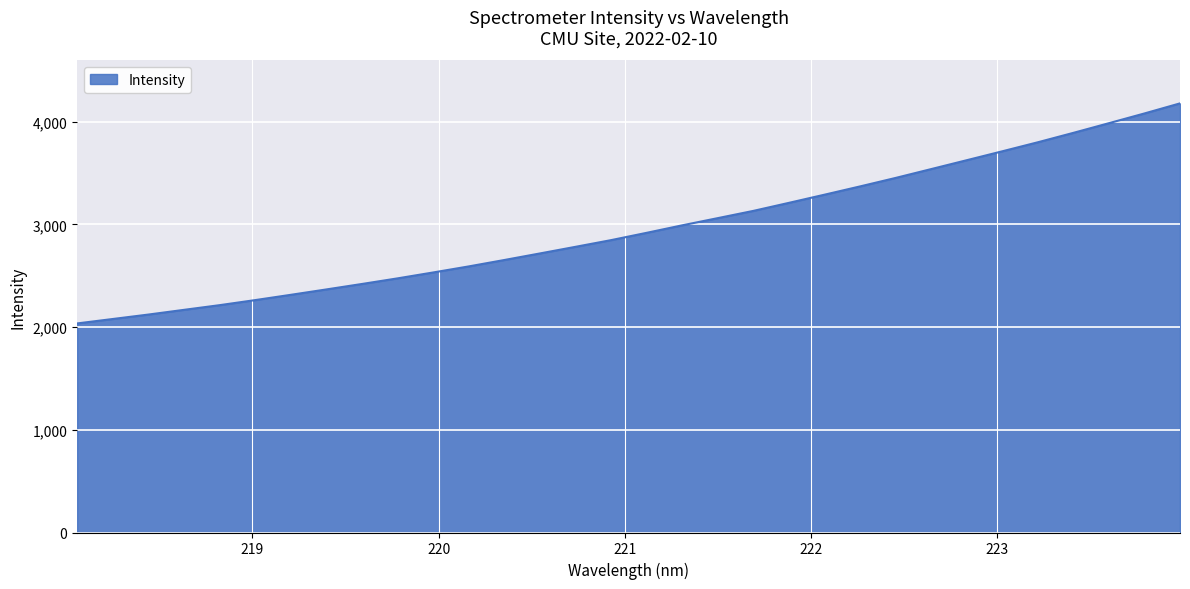

What is the difference between the maximum and minimum values?

2143.2